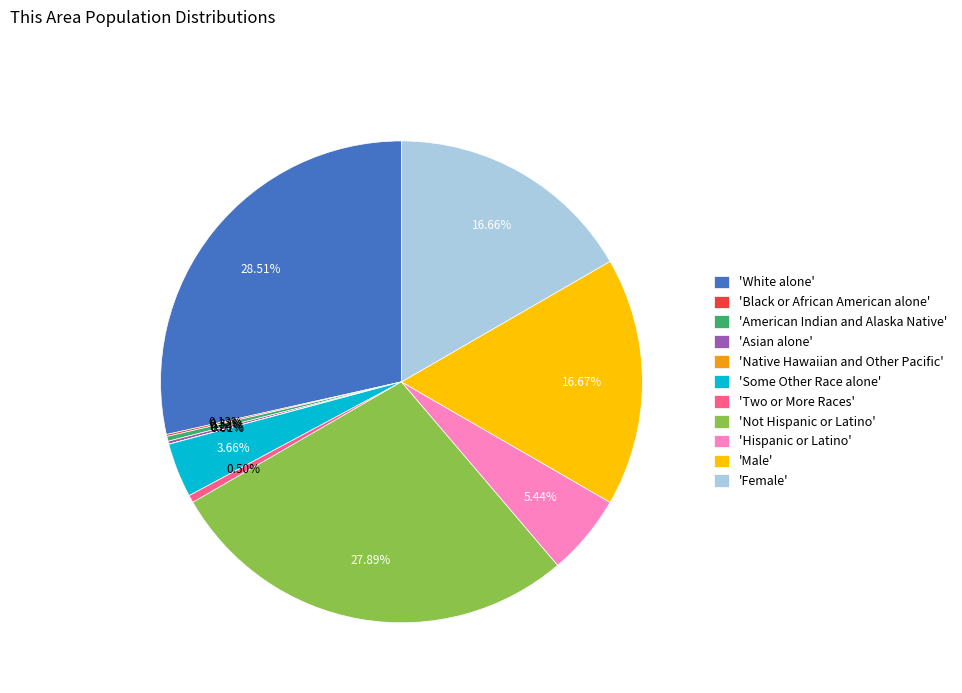

What is the ratio of the value at 'Female' to the value at 'Male'?

1.0